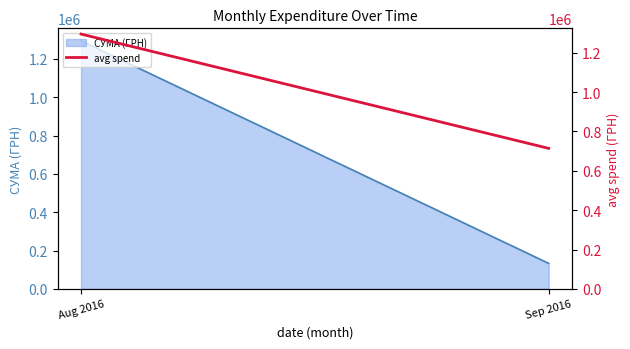

True or false: the data shows 873404.1 at Aug 2016.

False